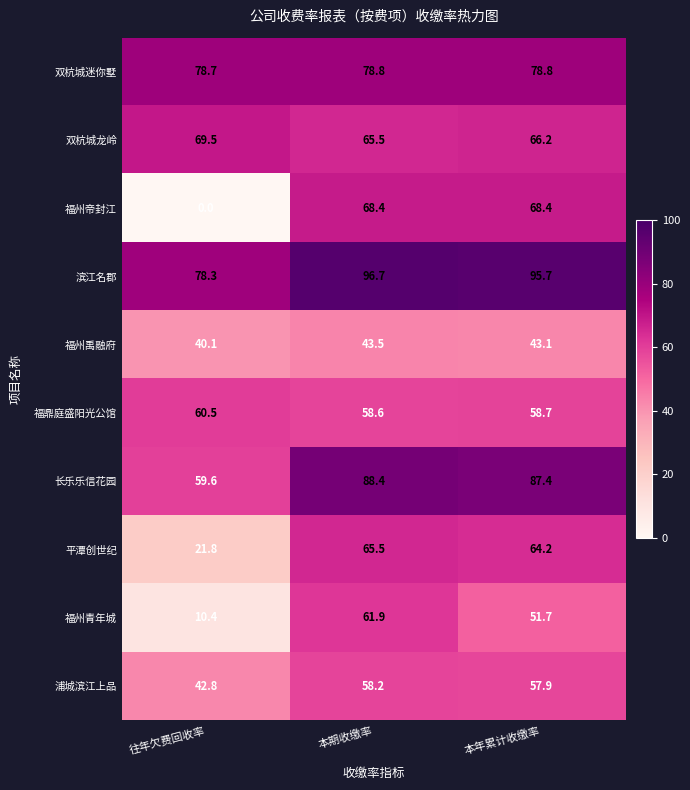

What is the maximum value shown in the chart?

96.7